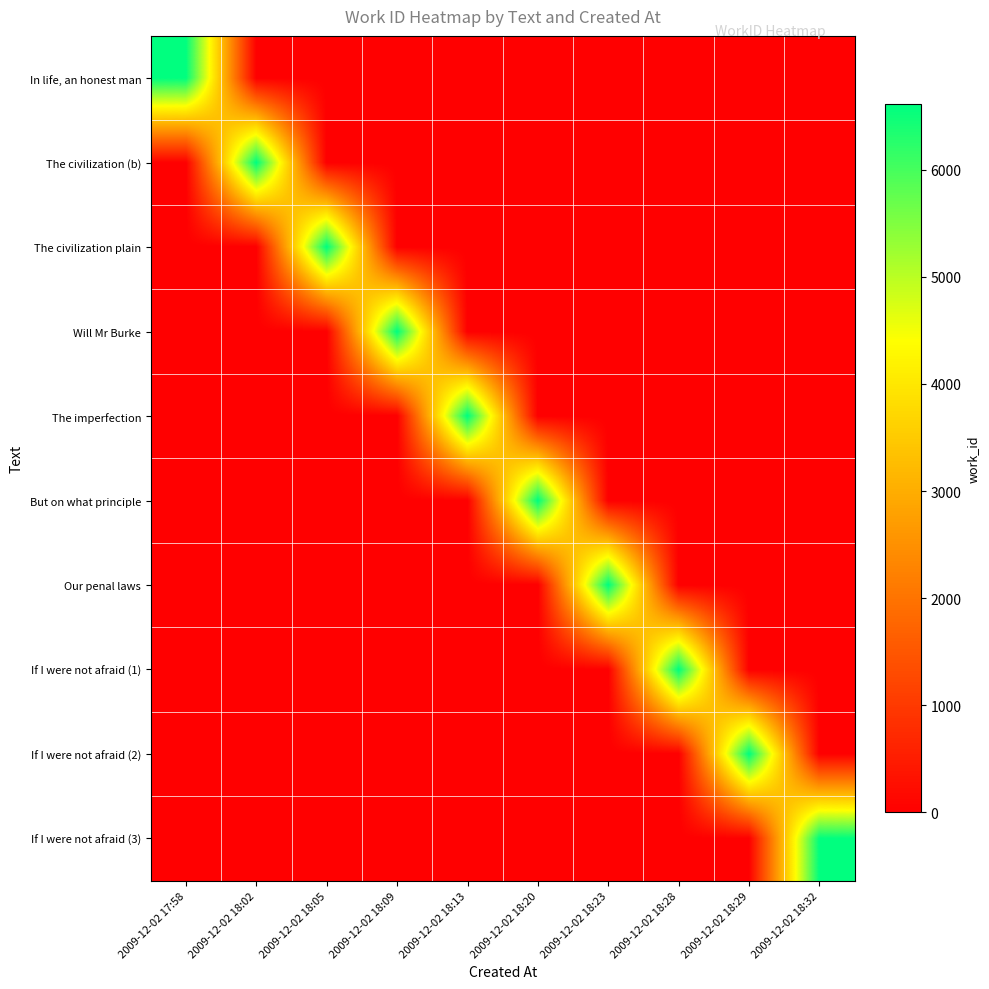

What is the difference between the highest and lowest values at 2009-12-02 18:29?

6611